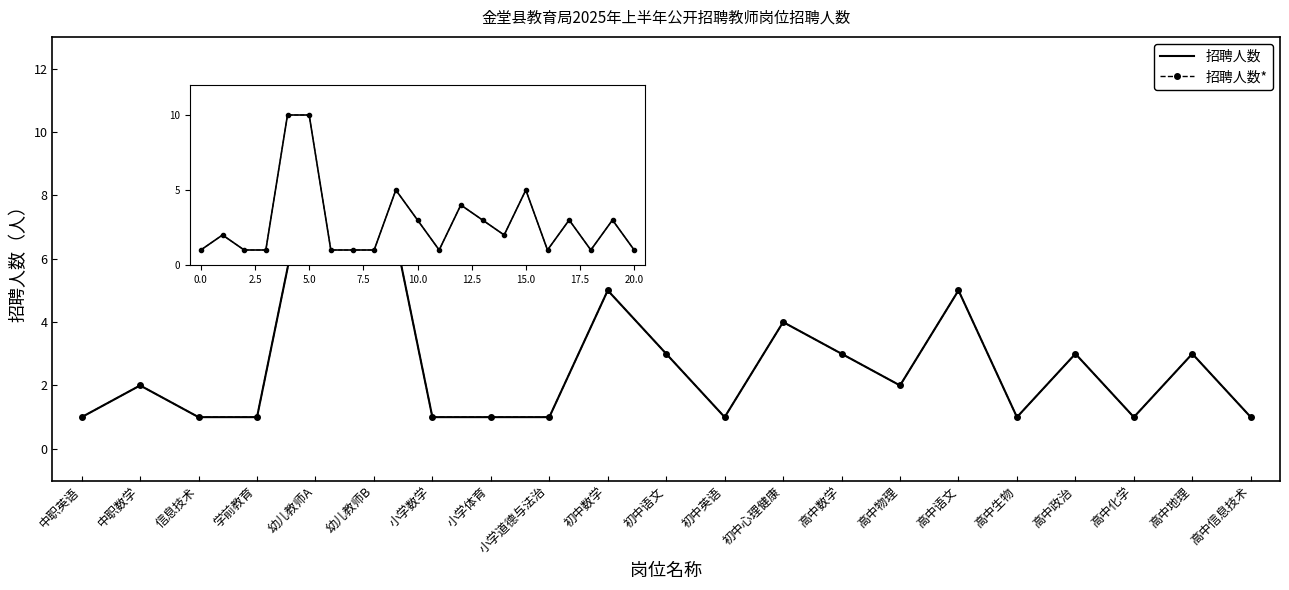

Reading left to right, transcribe all the data shown in this chart.

招聘人数: 1	2	1	1	10	10	1	1	1	5	3	1	4	3	2	5	1	3	1	3	1
招聘人数*: 1	2	1	1	10	10	1	1	1	5	3	1	4	3	2	5	1	3	1	3	1